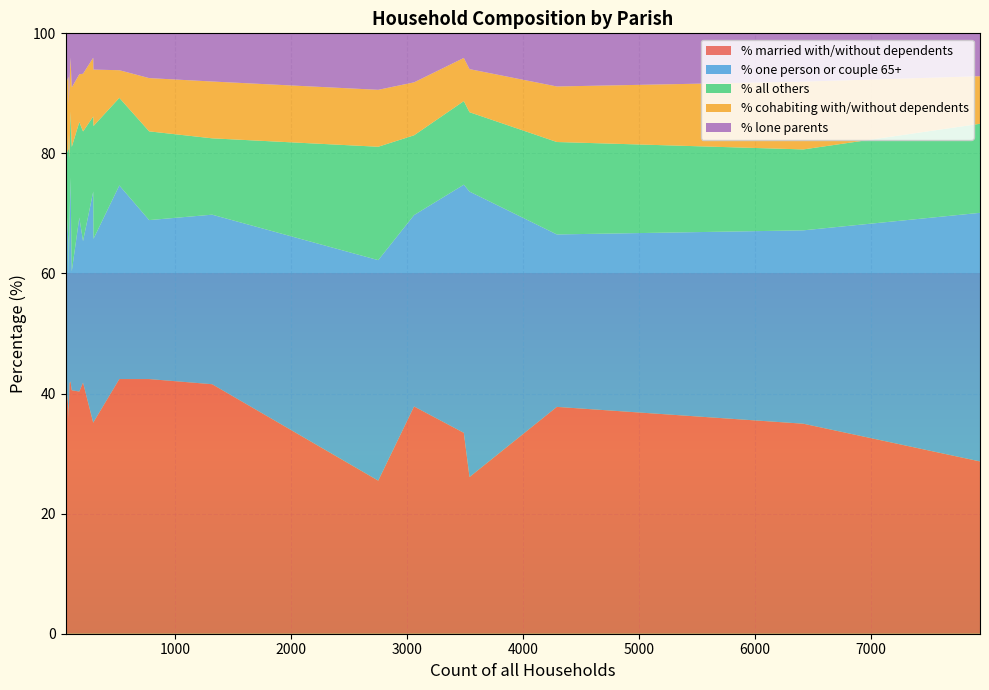

What is the maximum value for % married with/without dependents?

42.4